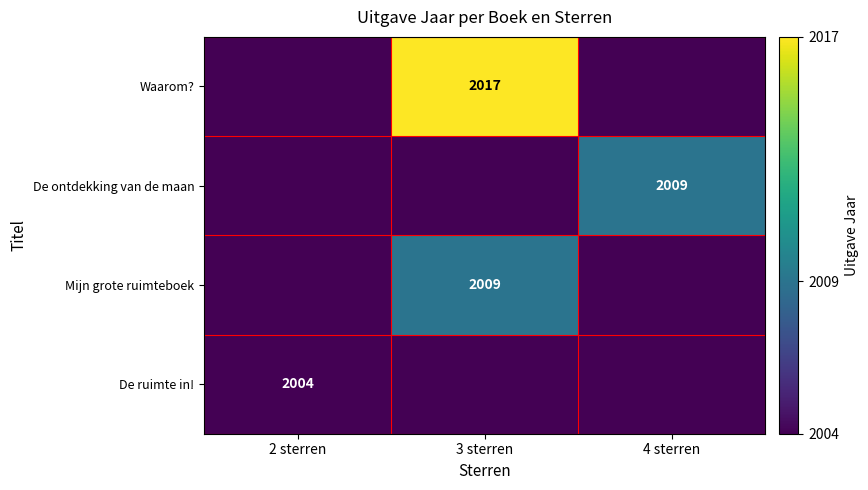

The Waarom? series shows 2017 at 3 sterren. True or false?

True